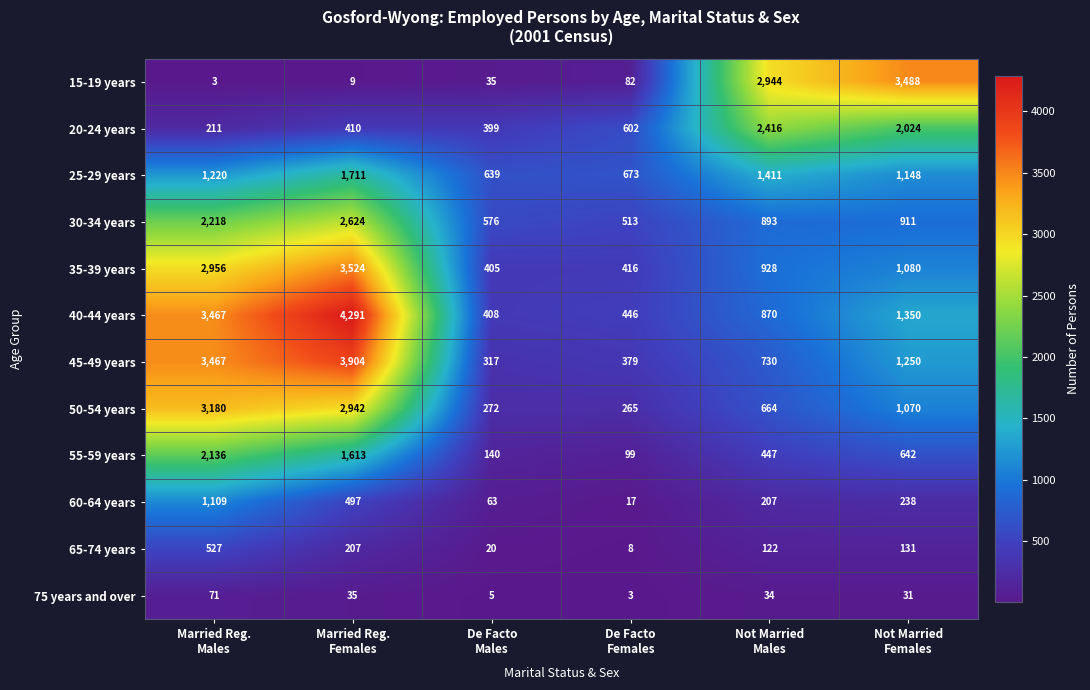

Which series has the largest total across all categories?

40-44 years